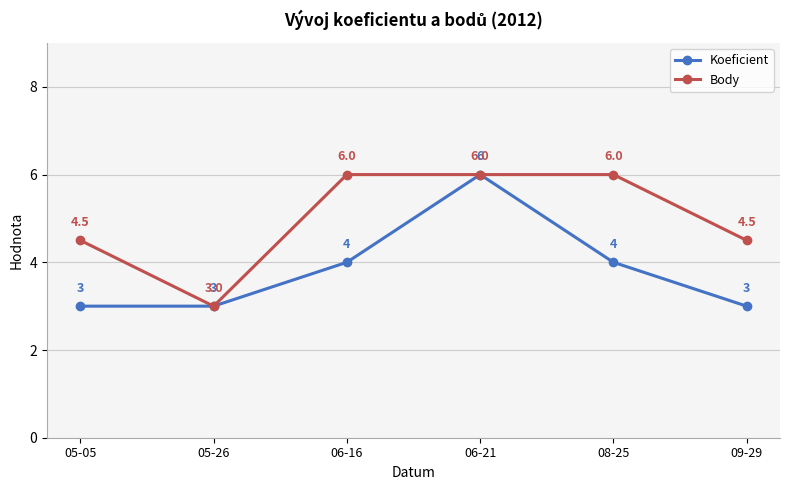

What is the smallest value displayed?

3.0